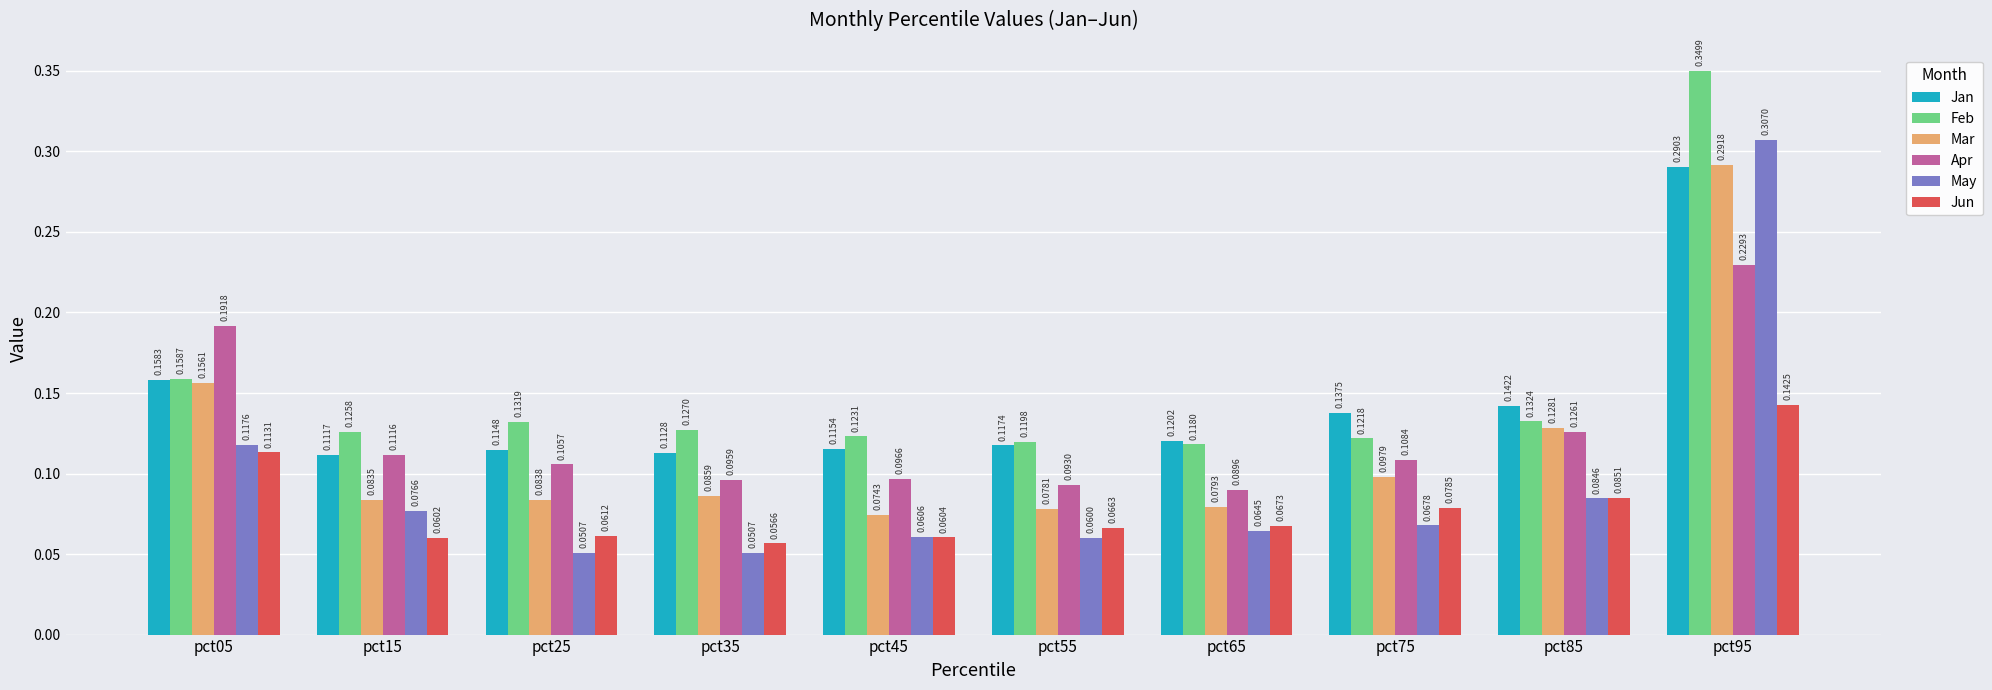

Is the value of Apr at pct55 greater than the value of Feb at pct15?

No